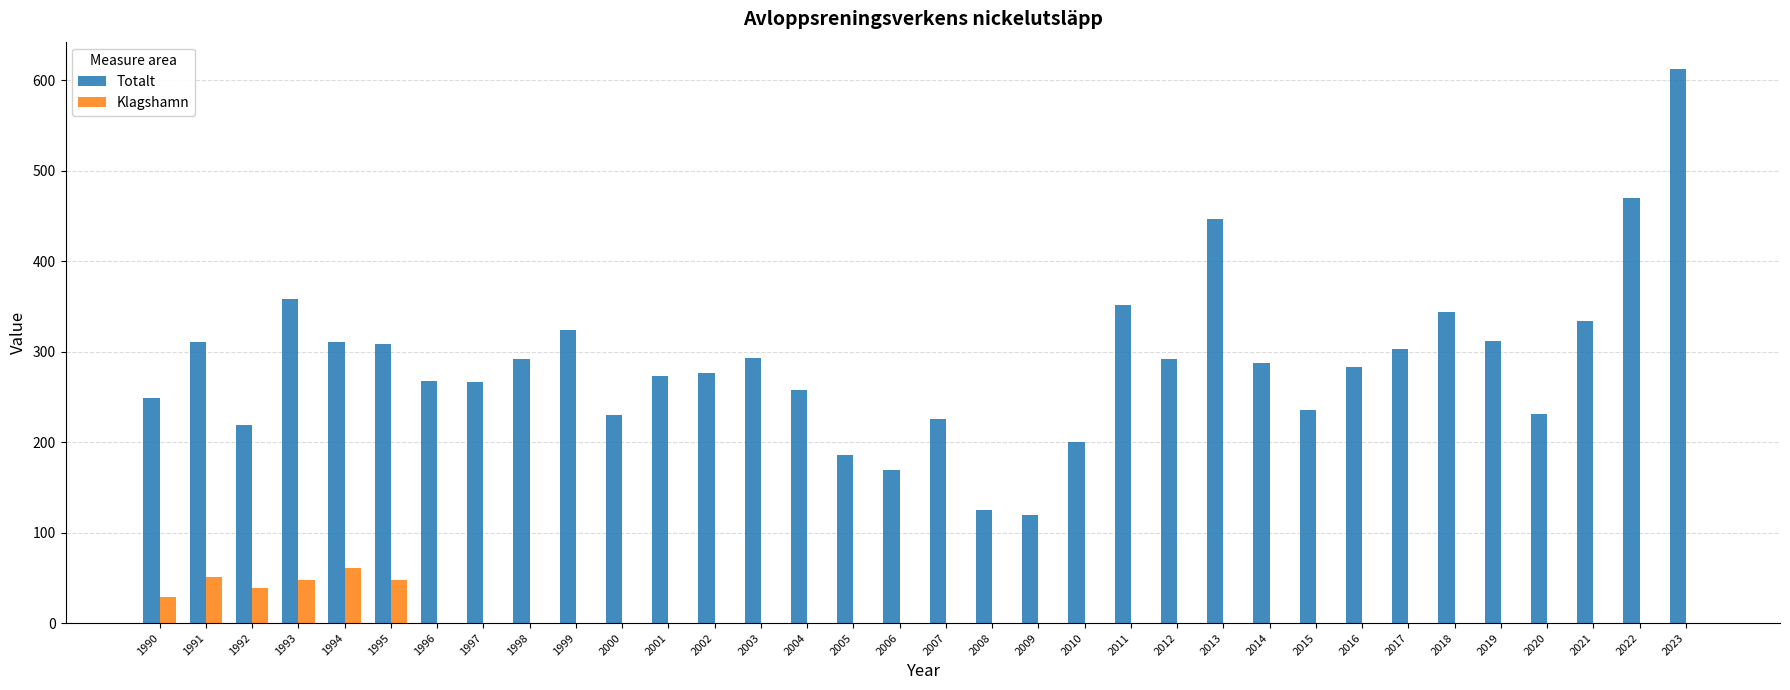

How many data points in Klagshamn are above 0?

6